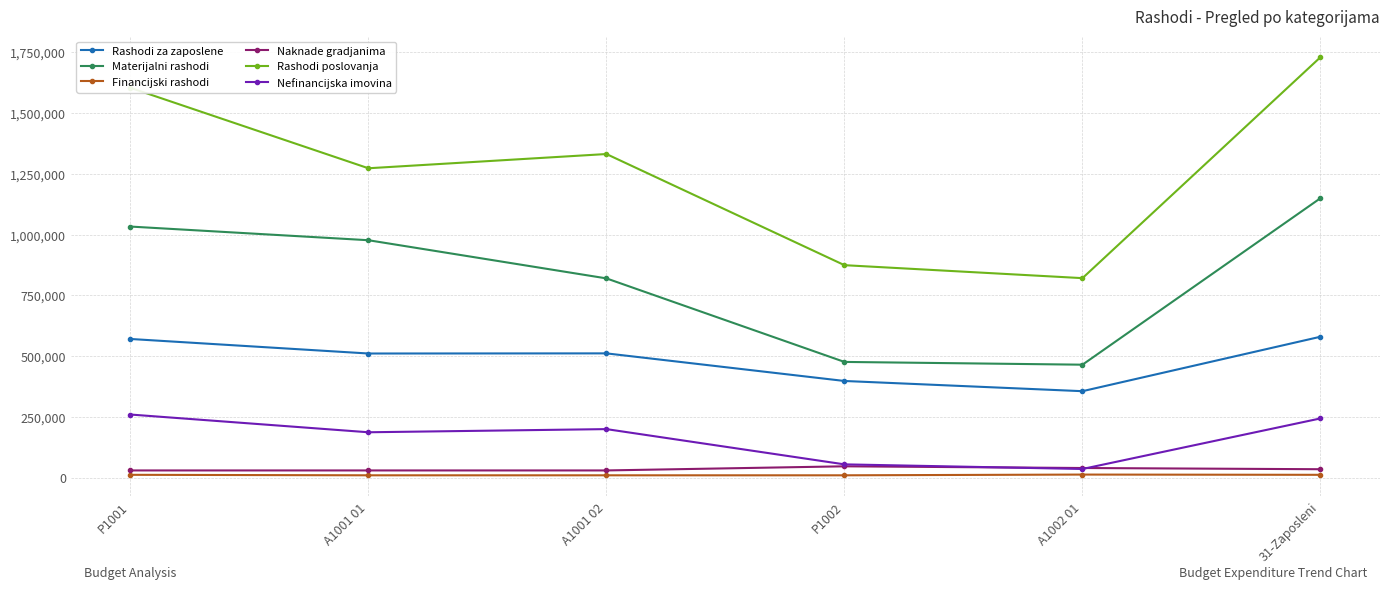

What is the difference between the second highest and minimum values in the Rashodi poslovanja series?

783000